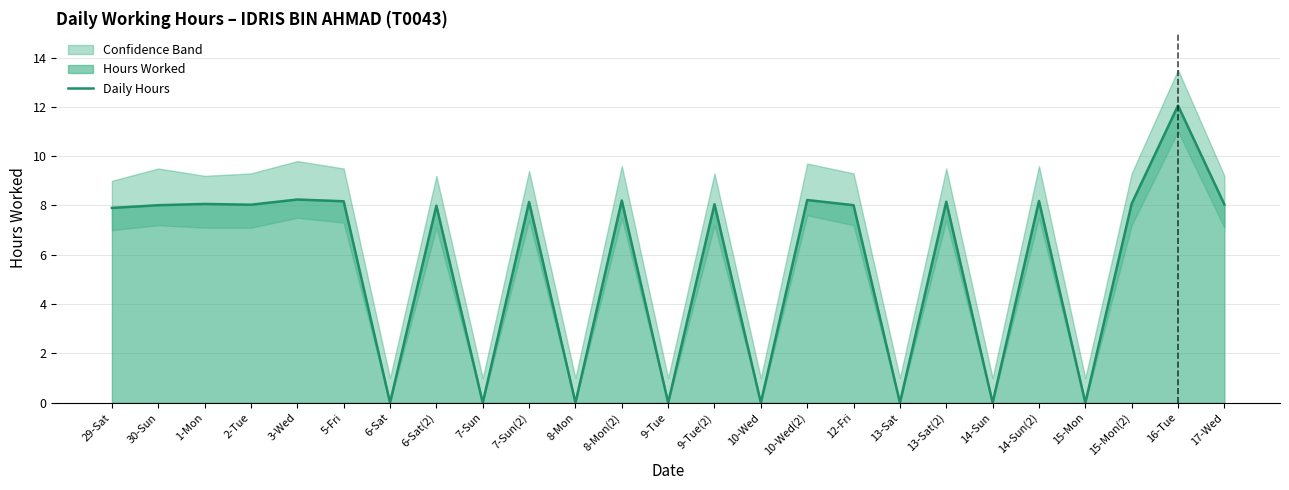

What is the sum of all values?

141.5